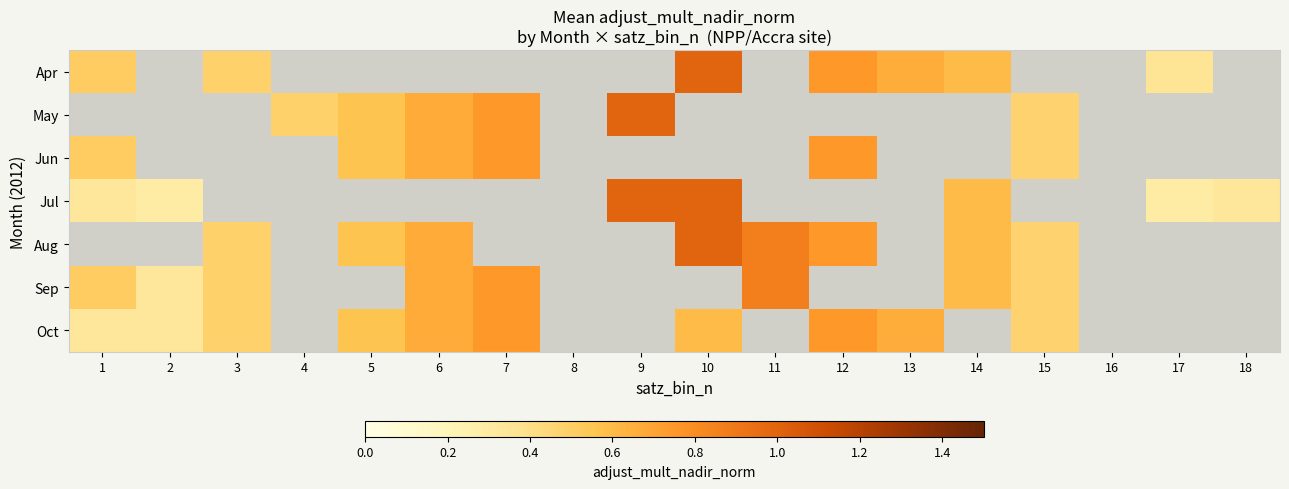

What is the difference between the maximum and minimum values in the Jul series?

0.7